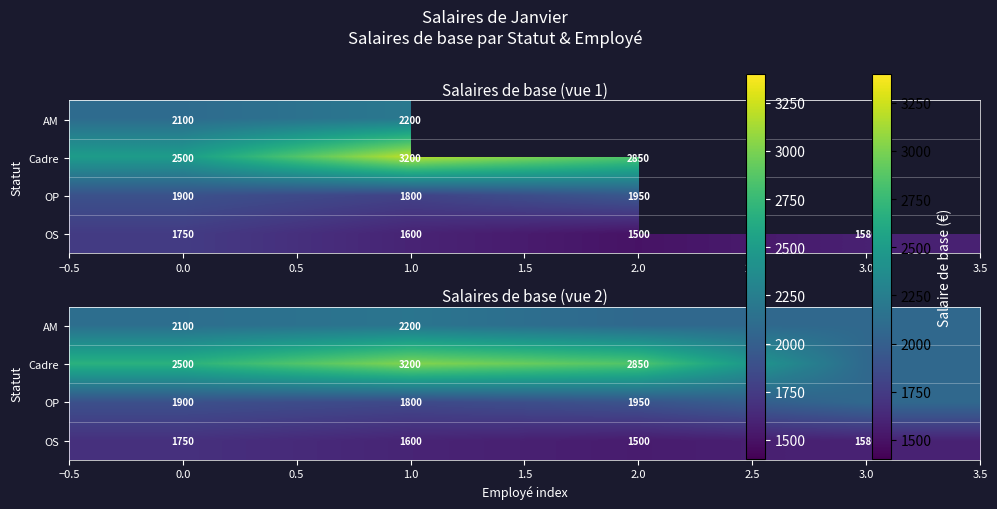

Which series has the widest spread of values?

Cadre